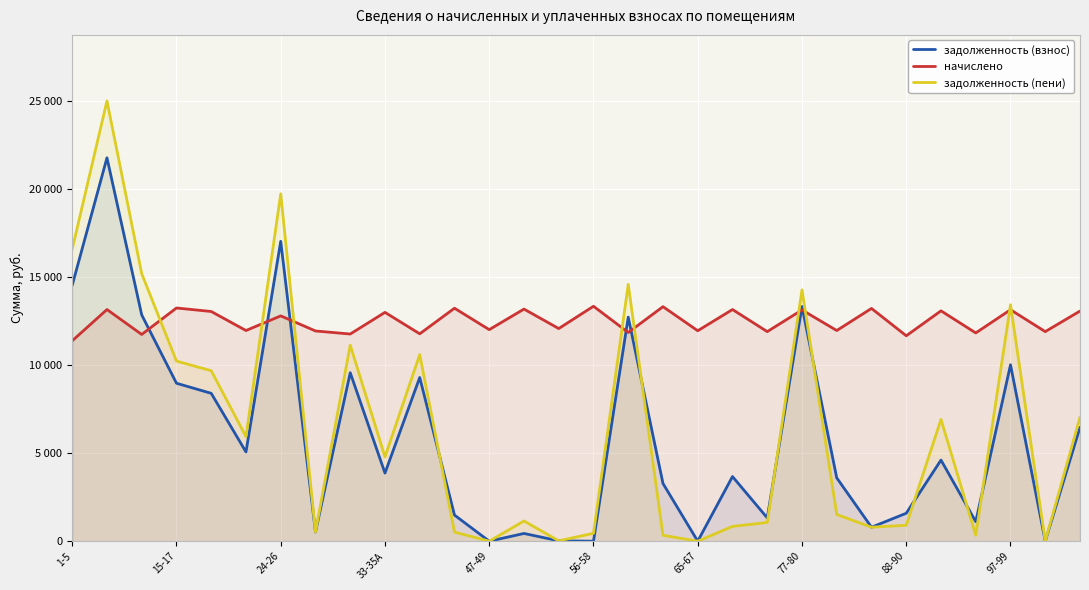

What are all the series names shown in the legend?

задолженность (взнос), начислено, задолженность (пени)